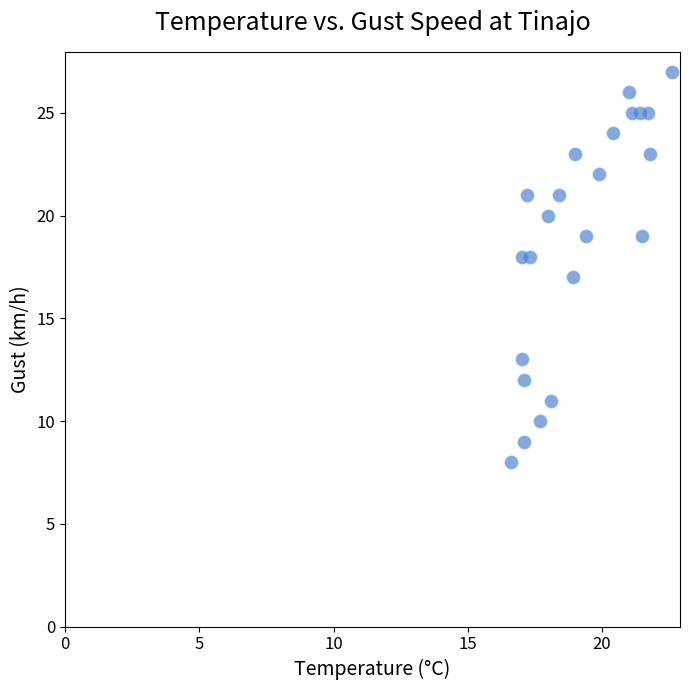

What is the range of Y values (max minus min)?

19